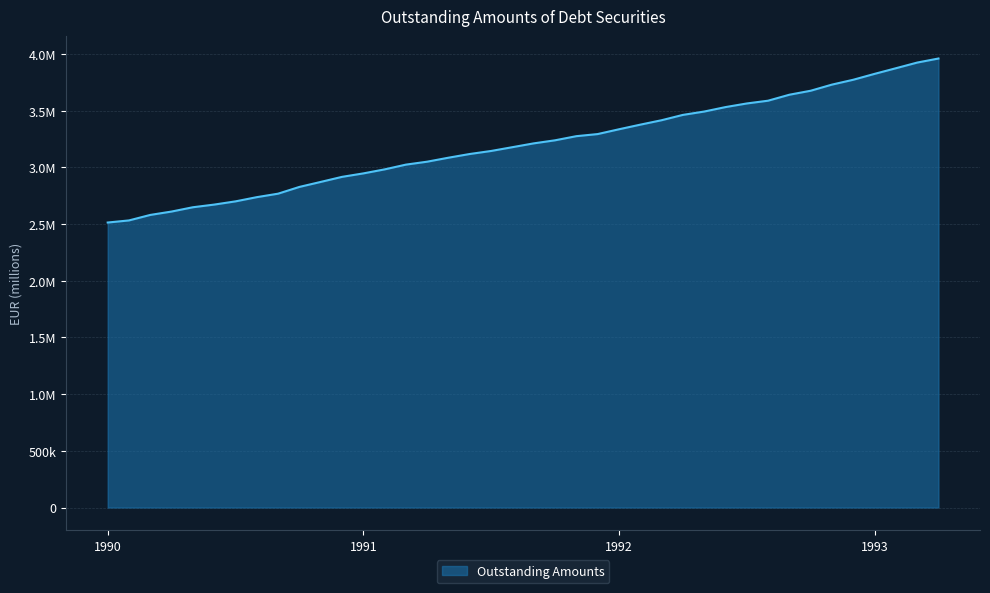

List the labels in order of value, largest first.

1993-04, 1993-03, 1993-02, 1993-01, 1992-12, 1992-11, 1992-10, 1992-09, 1992-08, 1992-07, 1992-06, 1992-05, 1992-04, 1992-03, 1992-02, 1992-01, 1991-12, 1991-11, 1991-10, 1991-09, 1991-08, 1991-07, 1991-06, 1991-05, 1991-04, 1991-03, 1991-02, 1991-01, 1990-12, 1990-11, 1990-10, 1990-09, 1990-08, 1990-07, 1990-06, 1990-05, 1990-04, 1990-03, 1990-02, 1990-01